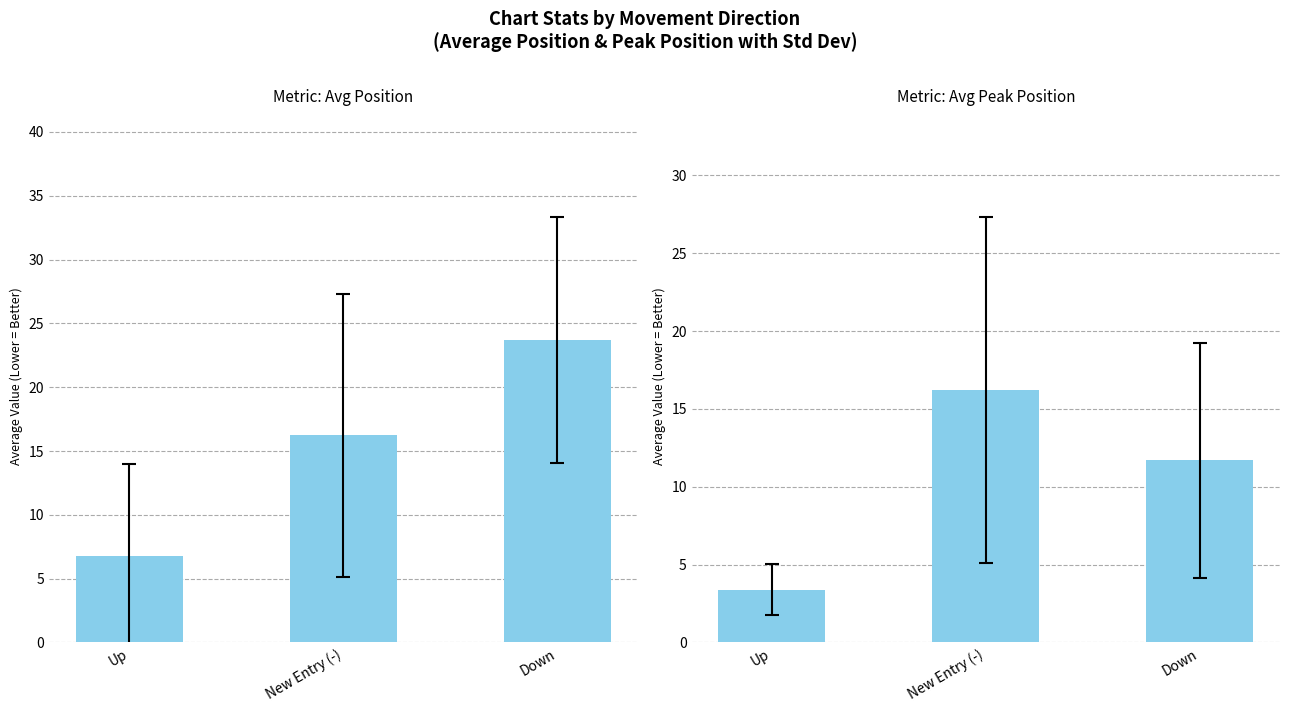

What is the maximum value shown in the chart?

23.7